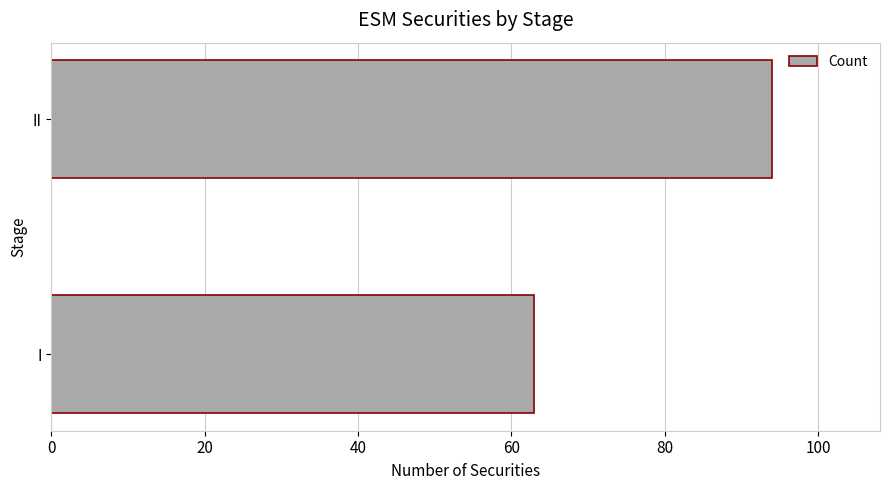

Are the bars grouped side by side (vs. stacked)?

No